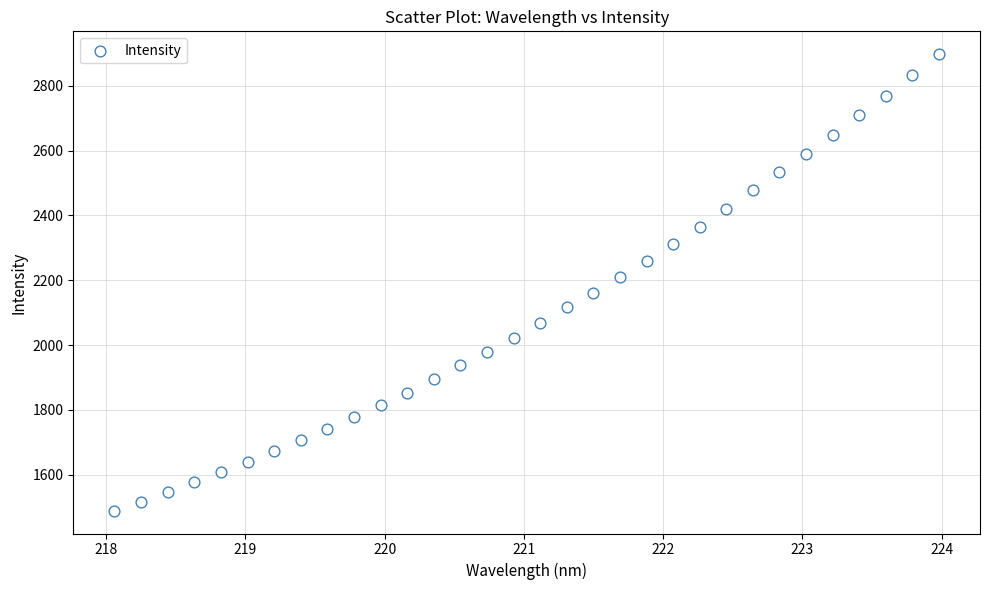

What is the range of X values (max minus min)?

5.9